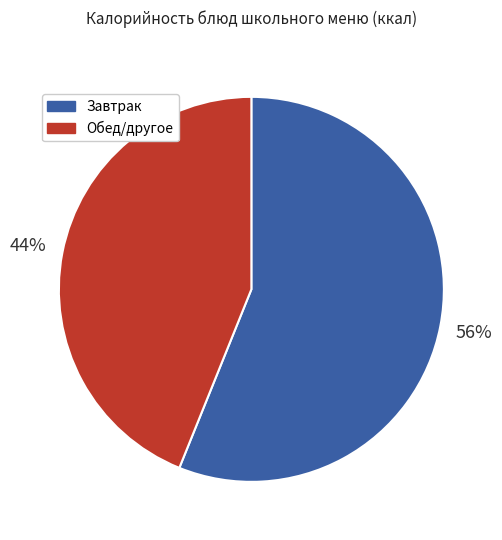

Count the number of slices in the pie.

2